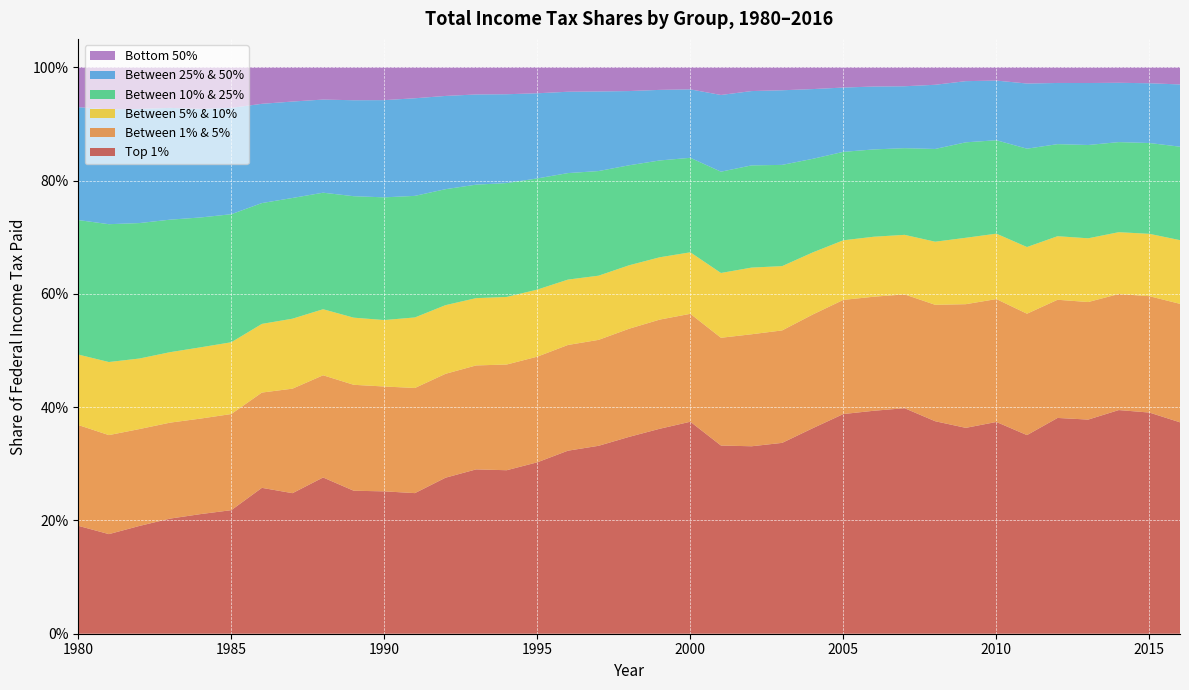

Reading left to right, list all the values displayed in this chart.

Top 1%: 1980=0.2	1981=0.2	1982=0.2	1983=0.2	1984=0.2	1985=0.2	1986=0.3	1987=0.2	1988=0.3	1989=0.3	1990=0.3	1991=0.2	1992=0.3	1993=0.3	1994=0.3	1995=0.3	1996=0.3	1997=0.3	1998=0.3	1999=0.4	2000=0.4	2001=0.3	2002=0.3	2003=0.3	2004=0.4	2005=0.4	2006=0.4	2007=0.4	2008=0.4	2009=0.4	2010=0.4	2011=0.4	2012=0.4	2013=0.4	2014=0.4	2015=0.4	2016=0.4
Between 1% & 5%: 1980=0.2	1981=0.2	1982=0.2	1983=0.2	1984=0.2	1985=0.2	1986=0.2	1987=0.2	1988=0.2	1989=0.2	1990=0.2	1991=0.2	1992=0.2	1993=0.2	1994=0.2	1995=0.2	1996=0.2	1997=0.2	1998=0.2	1999=0.2	2000=0.2	2001=0.2	2002=0.2	2003=0.2	2004=0.2	2005=0.2	2006=0.2	2007=0.2	2008=0.2	2009=0.2	2010=0.2	2011=0.2	2012=0.2	2013=0.2	2014=0.2	2015=0.2	2016=0.2
Between 5% & 10%: 1980=0.1	1981=0.1	1982=0.1	1983=0.1	1984=0.1	1985=0.1	1986=0.1	1987=0.1	1988=0.1	1989=0.1	1990=0.1	1991=0.1	1992=0.1	1993=0.1	1994=0.1	1995=0.1	1996=0.1	1997=0.1	1998=0.1	1999=0.1	2000=0.1	2001=0.1	2002=0.1	2003=0.1	2004=0.1	2005=0.1	2006=0.1	2007=0.1	2008=0.1	2009=0.1	2010=0.1	2011=0.1	2012=0.1	2013=0.1	2014=0.1	2015=0.1	2016=0.1
Between 10% & 25%: 1980=0.2	1981=0.2	1982=0.2	1983=0.2	1984=0.2	1985=0.2	1986=0.2	1987=0.2	1988=0.2	1989=0.2	1990=0.2	1991=0.2	1992=0.2	1993=0.2	1994=0.2	1995=0.2	1996=0.2	1997=0.2	1998=0.2	1999=0.2	2000=0.2	2001=0.2	2002=0.2	2003=0.2	2004=0.2	2005=0.2	2006=0.2	2007=0.2	2008=0.2	2009=0.2	2010=0.2	2011=0.2	2012=0.2	2013=0.2	2014=0.2	2015=0.2	2016=0.2
Between 25% & 50%: 1980=0.2	1981=0.2	1982=0.2	1983=0.2	1984=0.2	1985=0.2	1986=0.2	1987=0.2	1988=0.2	1989=0.2	1990=0.2	1991=0.2	1992=0.2	1993=0.2	1994=0.2	1995=0.2	1996=0.1	1997=0.1	1998=0.1	1999=0.1	2000=0.1	2001=0.1	2002=0.1	2003=0.1	2004=0.1	2005=0.1	2006=0.1	2007=0.1	2008=0.1	2009=0.1	2010=0.1	2011=0.1	2012=0.1	2013=0.1	2014=0.1	2015=0.1	2016=0.1
Bottom 50%: 1980=0.1	1981=0.1	1982=0.1	1983=0.1	1984=0.1	1985=0.1	1986=0.1	1987=0.1	1988=0.1	1989=0.1	1990=0.1	1991=0.1	1992=0.1	1993=0.0	1994=0.0	1995=0.0	1996=0.0	1997=0.0	1998=0.0	1999=0.0	2000=0.0	2001=0.0	2002=0.0	2003=0.0	2004=0.0	2005=0.0	2006=0.0	2007=0.0	2008=0.0	2009=0.0	2010=0.0	2011=0.0	2012=0.0	2013=0.0	2014=0.0	2015=0.0	2016=0.0